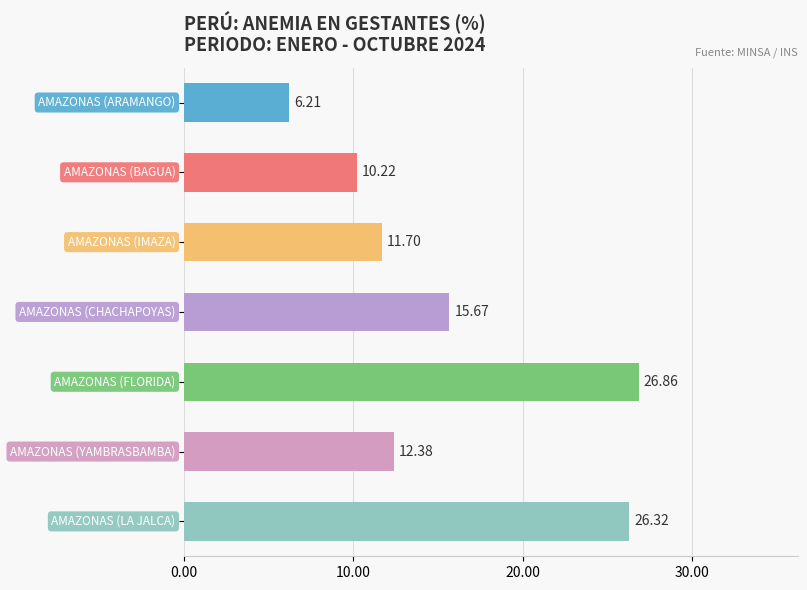

What is the difference between the second highest and second lowest values?

16.1